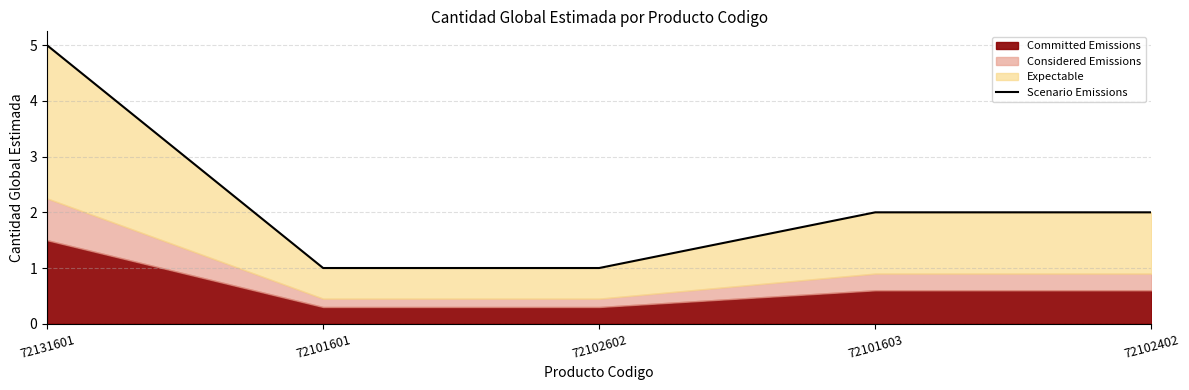

At which category does the chart reach its minimum across all series?

72101601